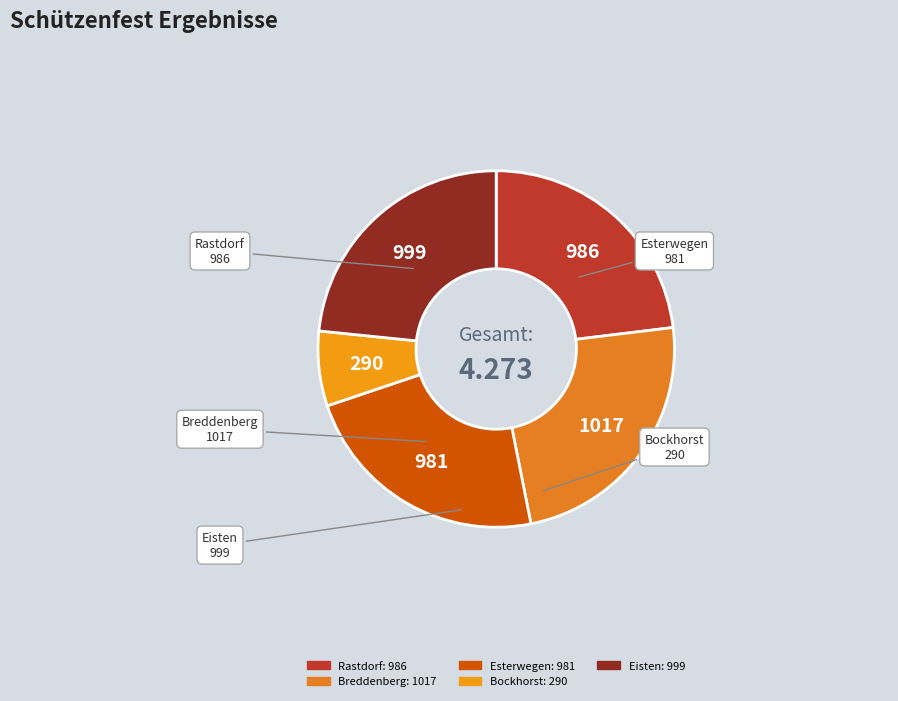

How many segments does this pie chart have?

5